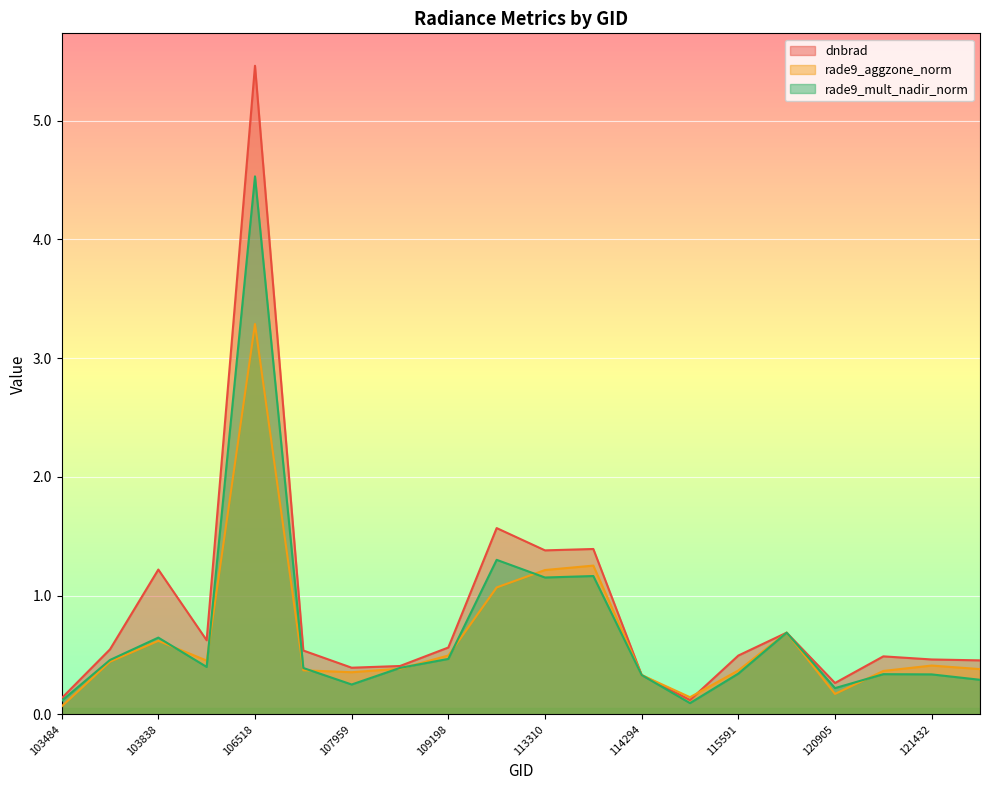

Rank the series by their average value, from lowest to highest.

rade9_aggzone_norm, rade9_mult_nadir_norm, dnbrad